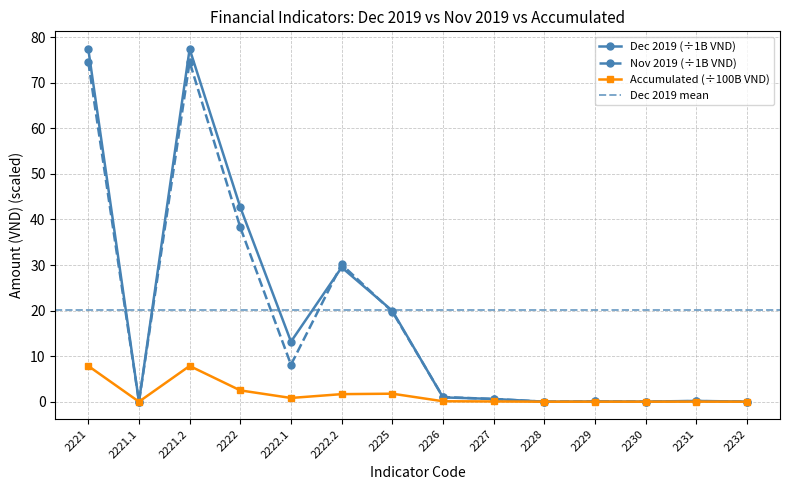

What is the sum of all Accumulated values?

22.6